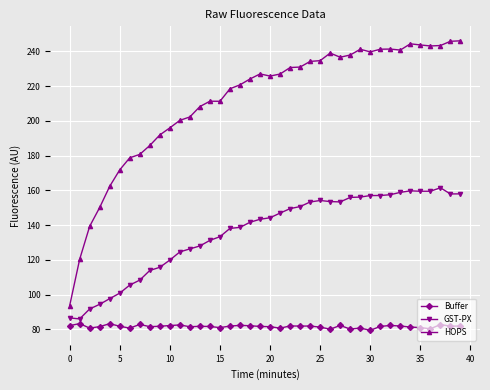

What is the difference between the second highest and minimum values in the GST-PX series?

73.7